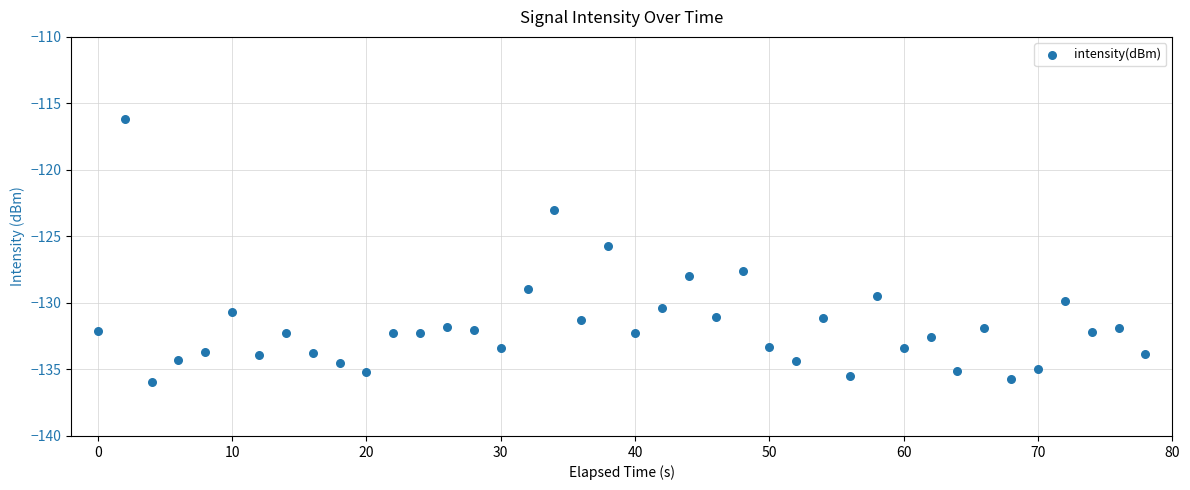

What is the range of Y values (max minus min)?

19.8